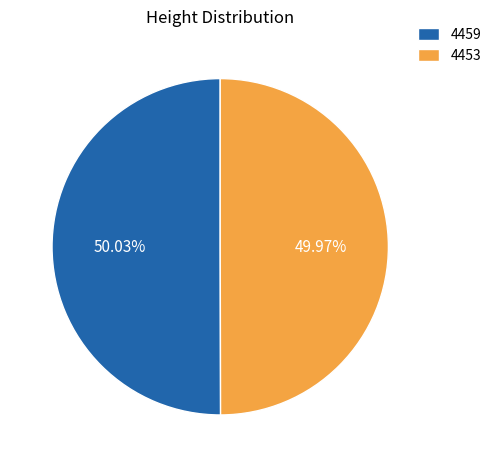

What is the ratio of the value at 4459 to the value at 4453?

1.0